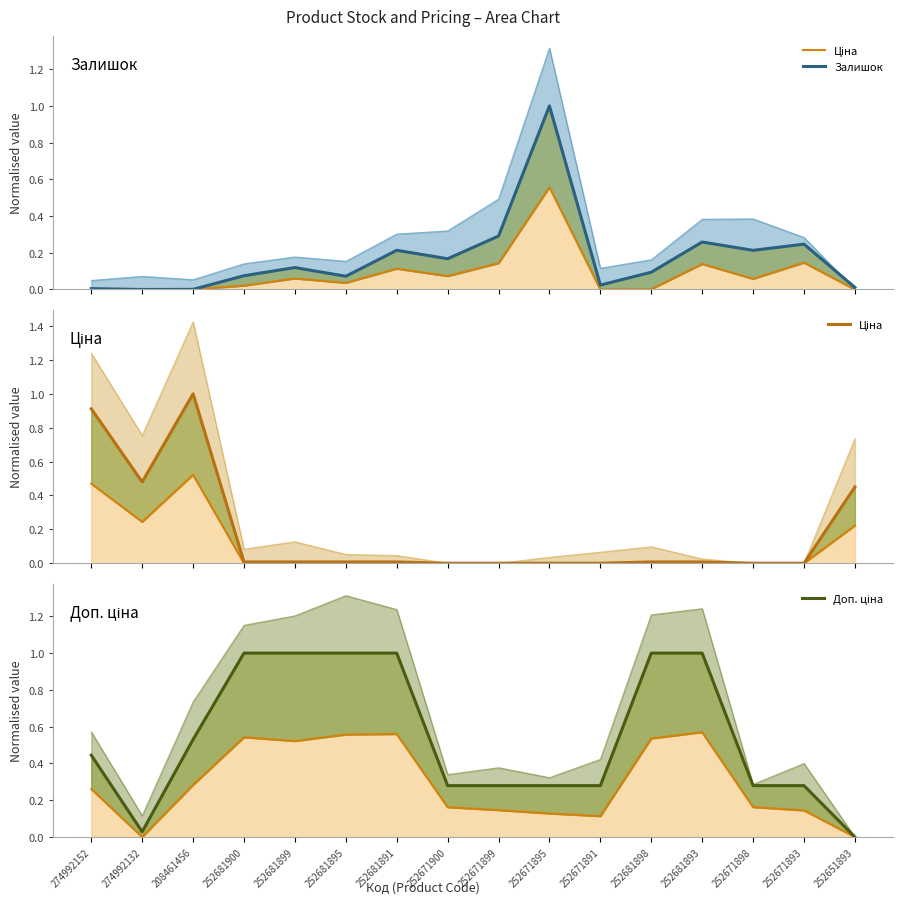

Reading right to left, what are all the values shown in this chart?

Ціна: 252651893=0.5	252671893=0.0	252671898=0.0	252681893=0.0	252681898=0.0	252671891=0.0	252671895=0.0	252671899=0.0	252671900=0.0	252681891=0.0	252681895=0.0	252681899=0.0	252681900=0.0	208461456=1.0	274992132=0.5	274992152=0.9
Залишок: 252651893=0.0	252671893=0.2	252671898=0.2	252681893=0.3	252681898=0.1	252671891=0.0	252671895=1.0	252671899=0.3	252671900=0.2	252681891=0.2	252681895=0.1	252681899=0.1	252681900=0.1	208461456=0.0	274992132=0.0	274992152=0.0
Доп. ціна: 252651893=0.0	252671893=0.3	252671898=0.3	252681893=1.0	252681898=1.0	252671891=0.3	252671895=0.3	252671899=0.3	252671900=0.3	252681891=1.0	252681895=1.0	252681899=1.0	252681900=1.0	208461456=0.5	274992132=0.0	274992152=0.4